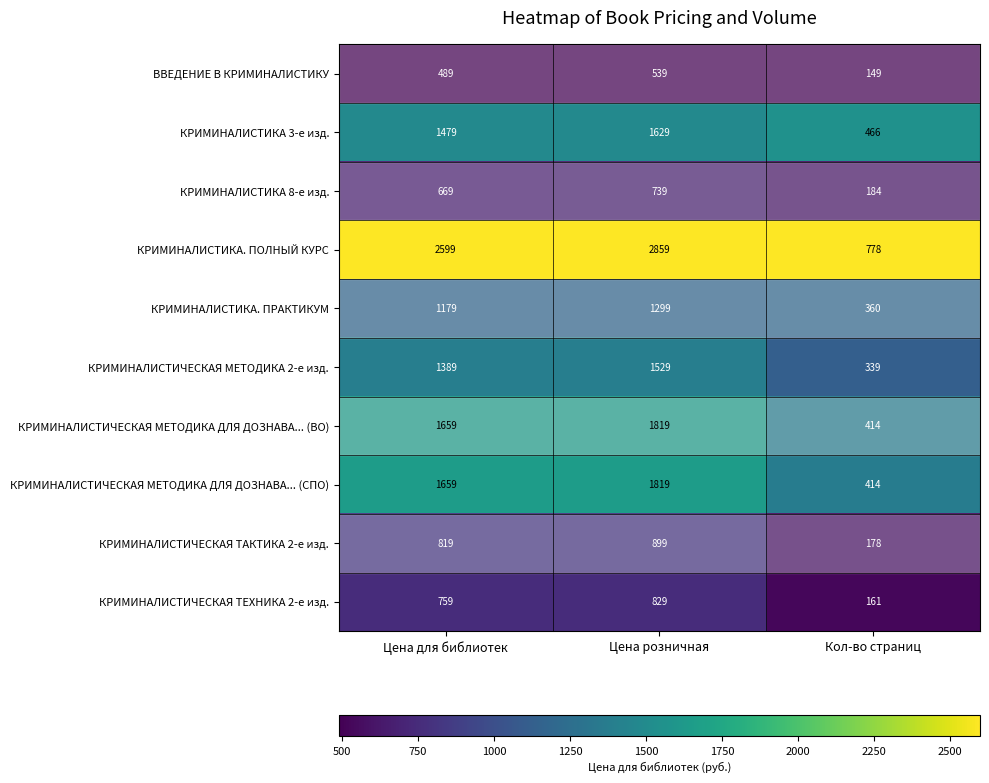

Which series has the largest total across all categories?

КРИМИНАЛИСТИКА. ПОЛНЫЙ КУРС